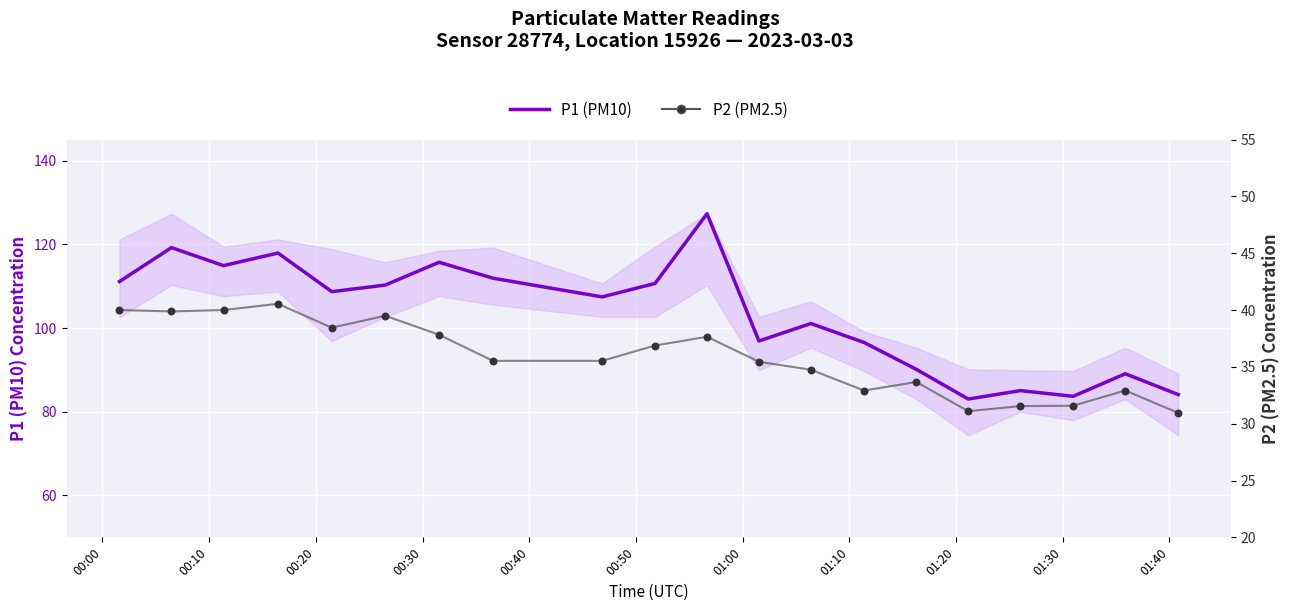

Which series reaches the minimum Y coordinate?

P2 (PM2.5)